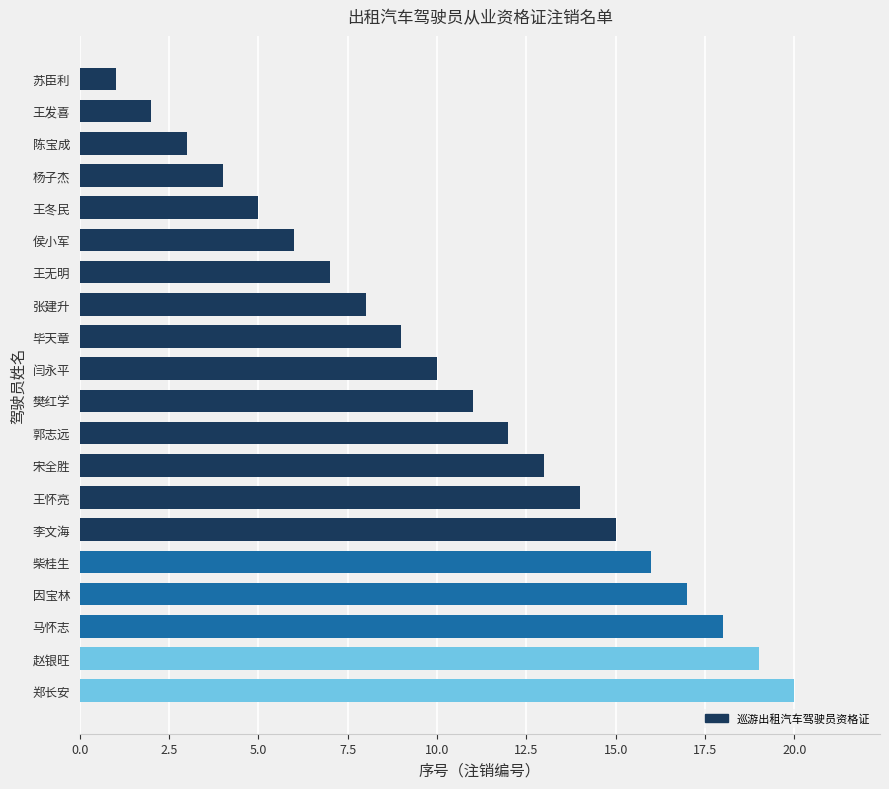

The chart shows a value of 8 at 张建升. True or false?

True